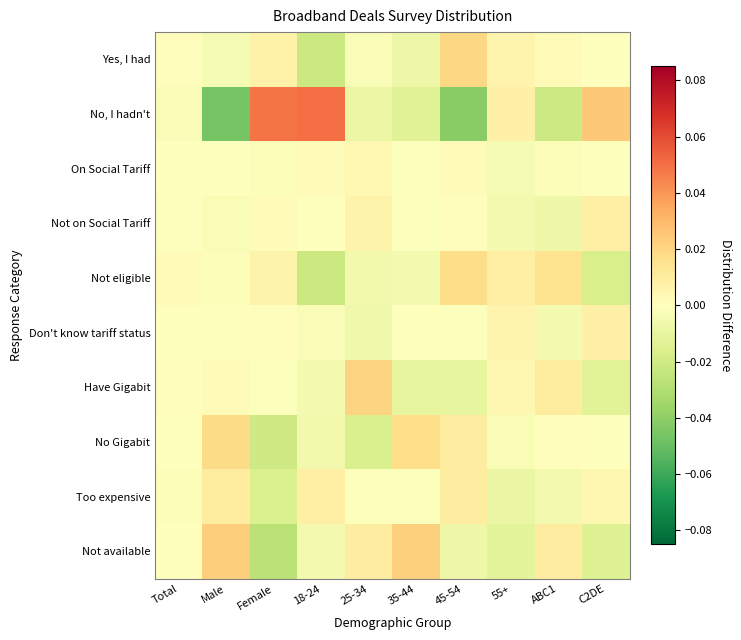

At which category is the sum across all series the highest?

18-24